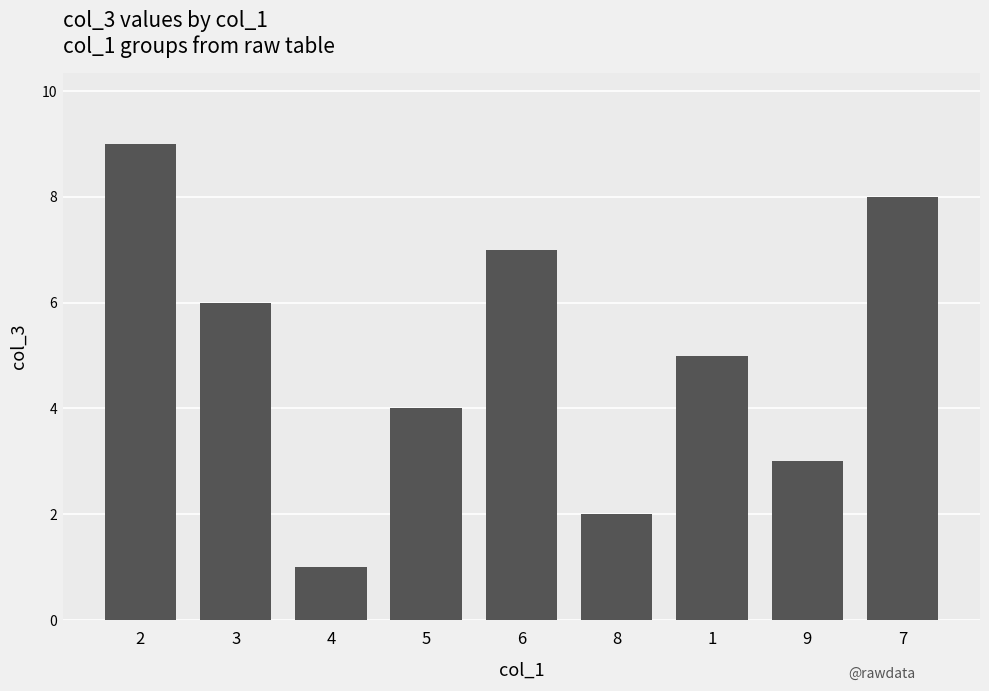

What position from the right is 8?

4